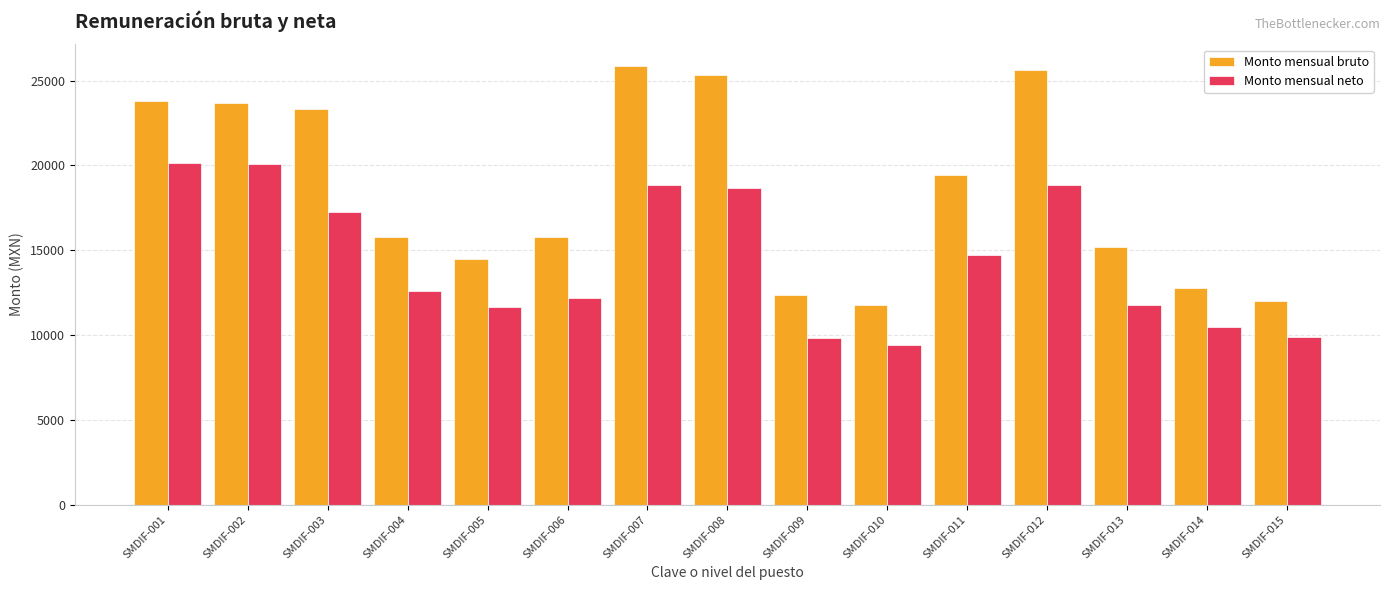

What is the difference between the highest and lowest values at SMDIF-011?

4713.9